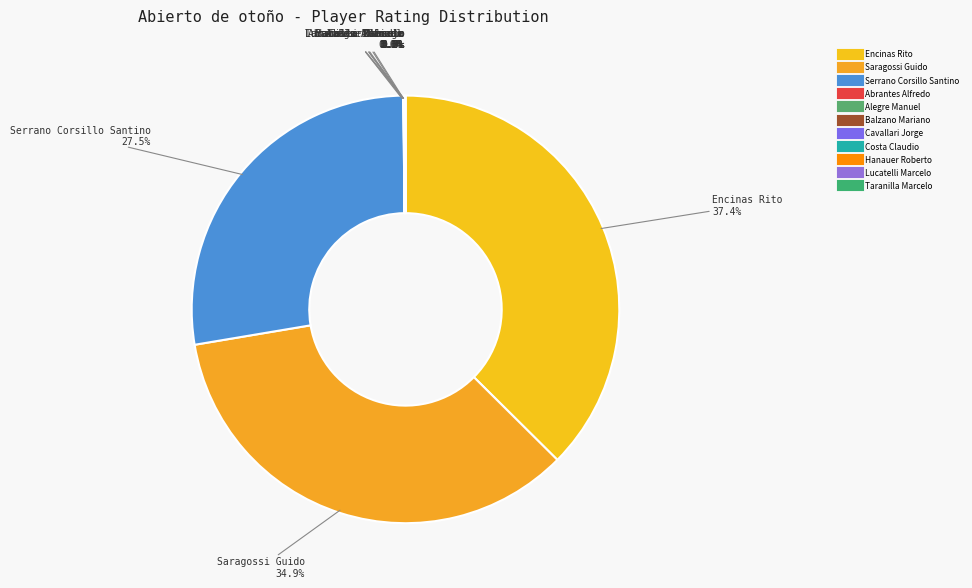

Count the number of slices in the pie.

11